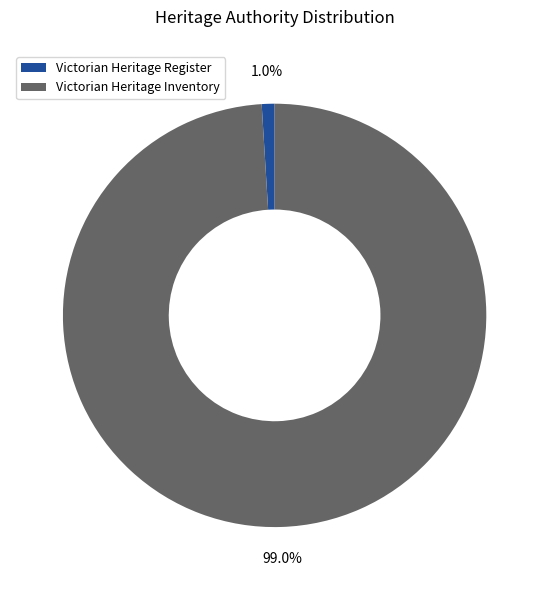

Rank the categories by value from lowest to highest.

Victorian Heritage Register, Victorian Heritage Inventory